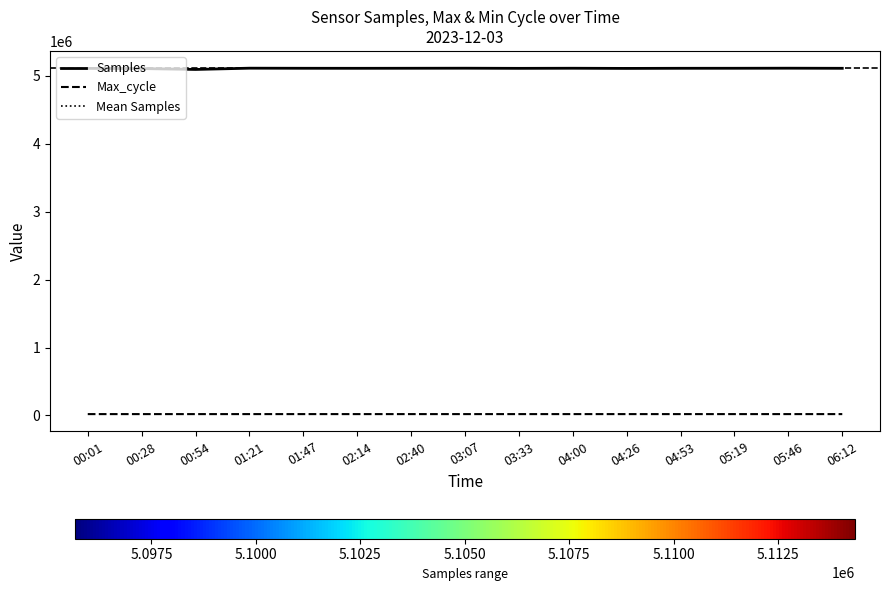

In Max_cycle, how many points are lower than both neighbors (excluding endpoints)?

4